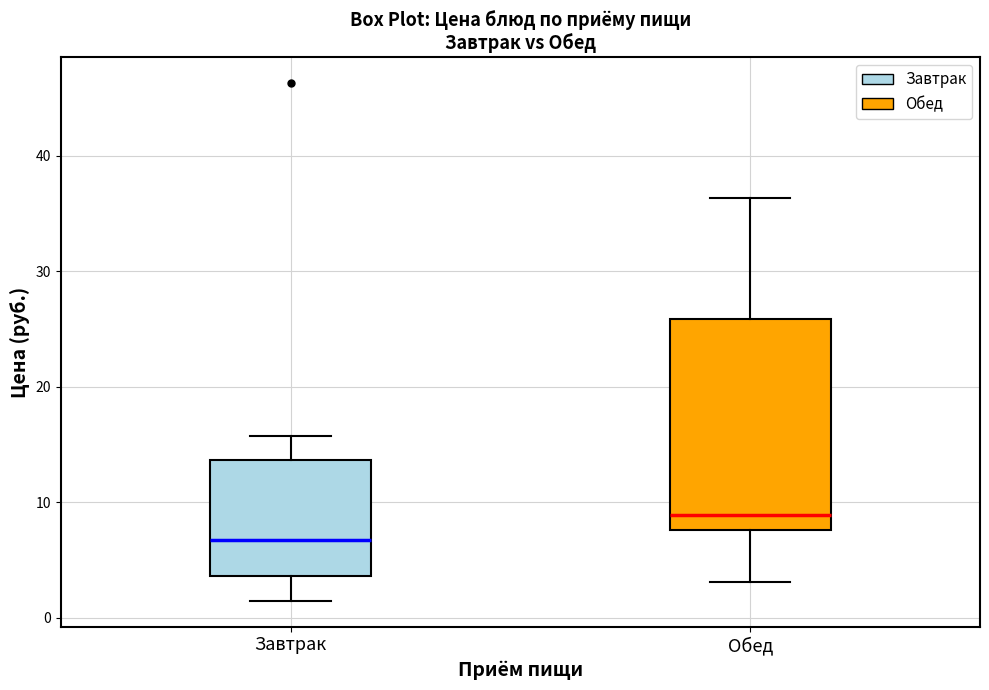

Reading left to right, read every box against the y-axis: the position of its median line, the range the box covers, and the ends of its whiskers. The values are not printed on the chart, so give them approximately, as read against the axis.

Завтрак: median 7, box 4 to 14, whiskers 1 to 16
Обед: median 9, box 8 to 26, whiskers 3 to 36